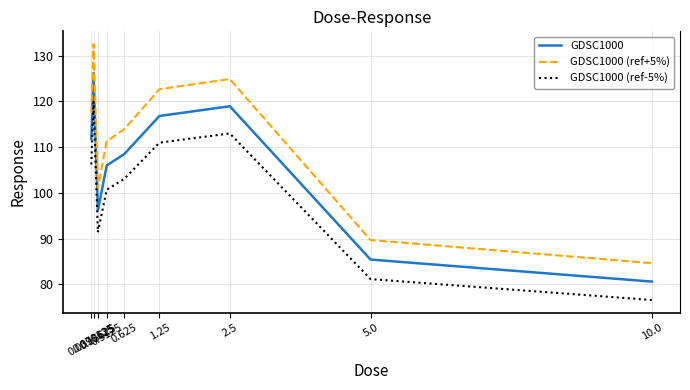

At which category does the chart reach its peak across all series?

0.078125